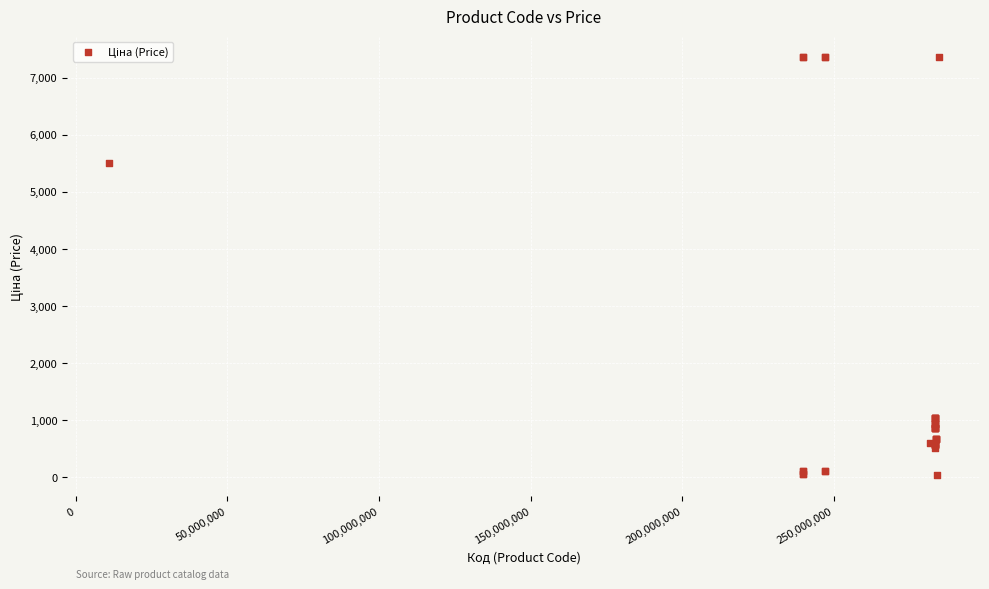

What Y value in the scatter plot is closest to 3696?

5497.3